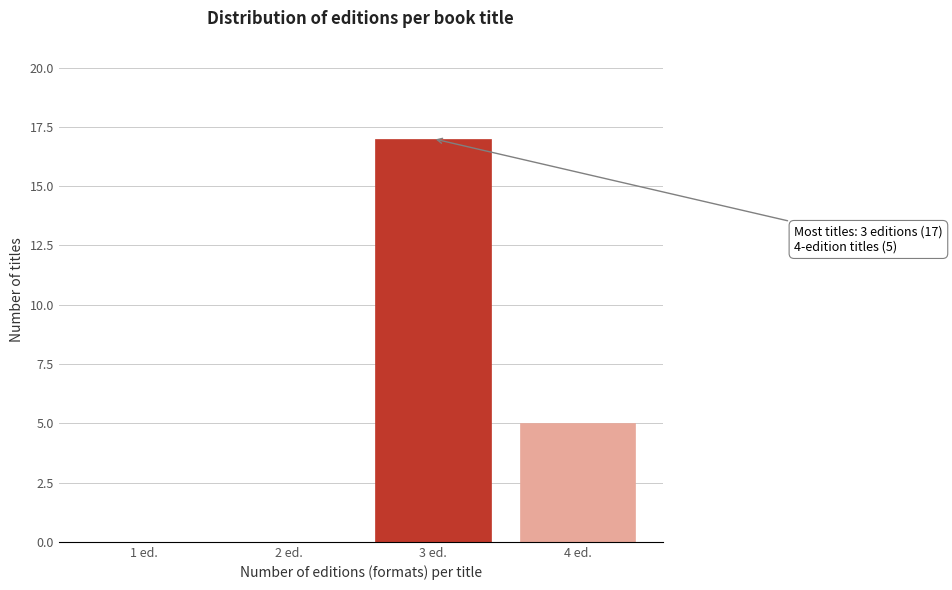

Reading left to right, transcribe all the data shown in this chart.

1 ed.=0	2 ed.=0	3 ed.=17	4 ed.=5